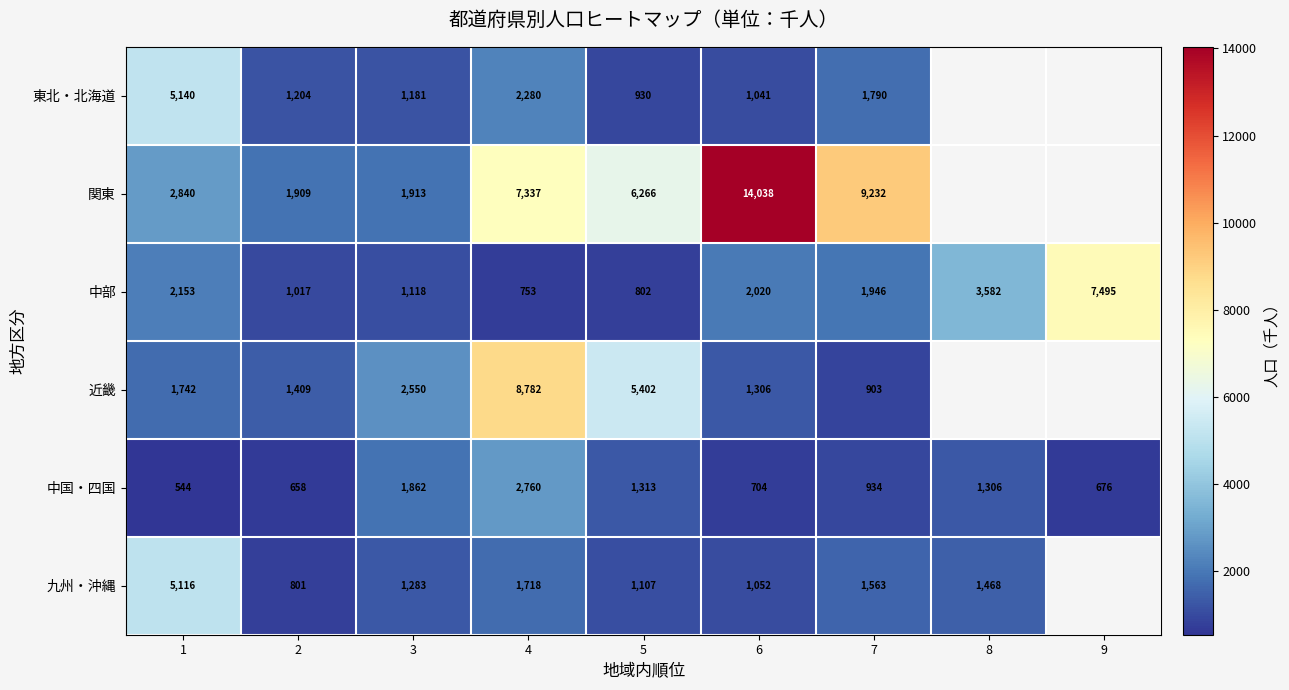

List the labels in order of 中部 value, smallest first.

4, 5, 2, 3, 7, 6, 1, 8, 9